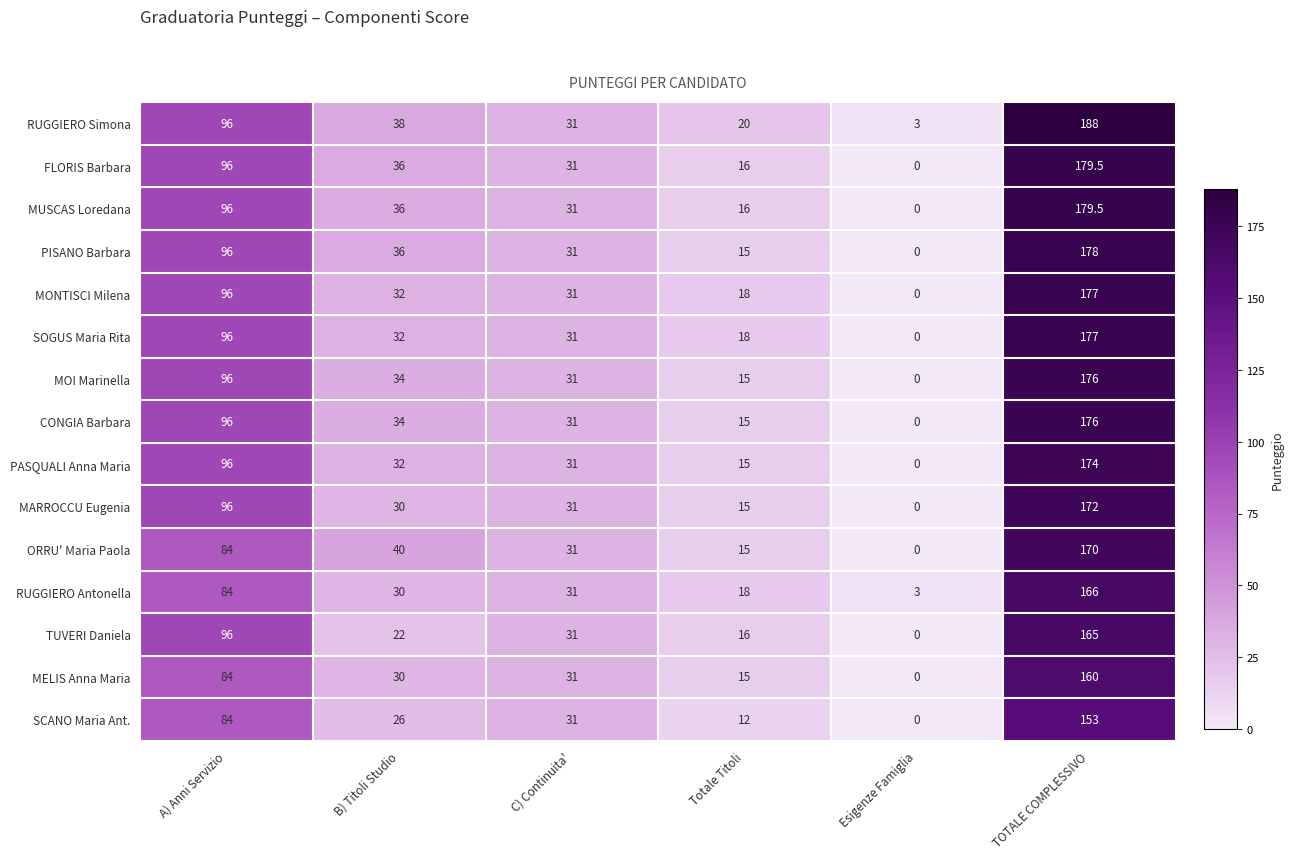

Rank the categories by SOGUS Maria Rita value from highest to lowest.

TOTALE COMPLESSIVO, A) Anni Servizio, B) Titoli Studio, C) Continuita', Totale Titoli, Esigenze Famiglia